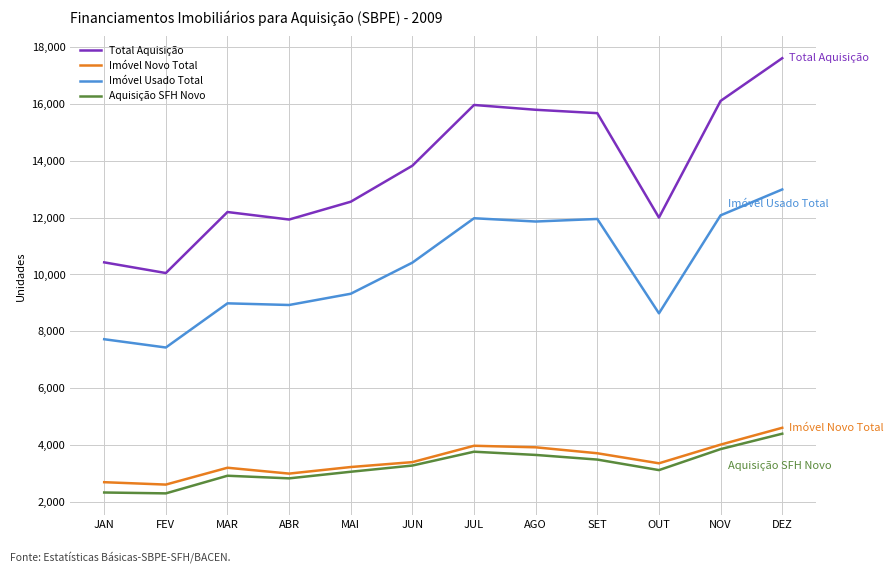

Count the number of categories in the chart.

12